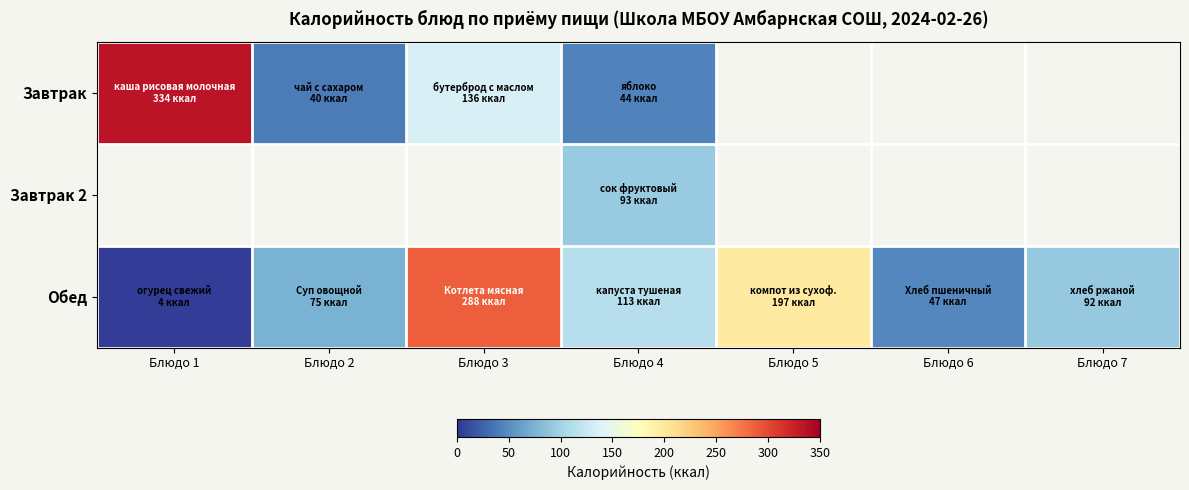

Which series has the widest spread of values?

Завтрак